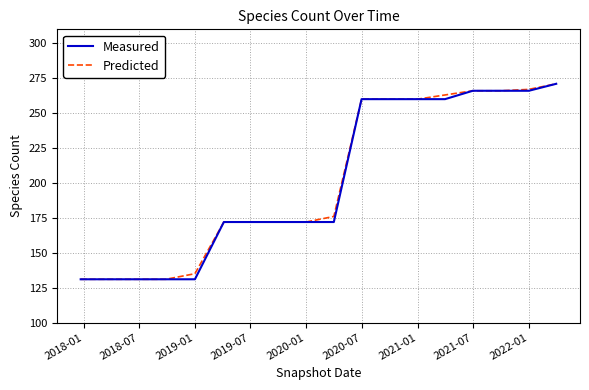

What is the minimum value for Measured?

131